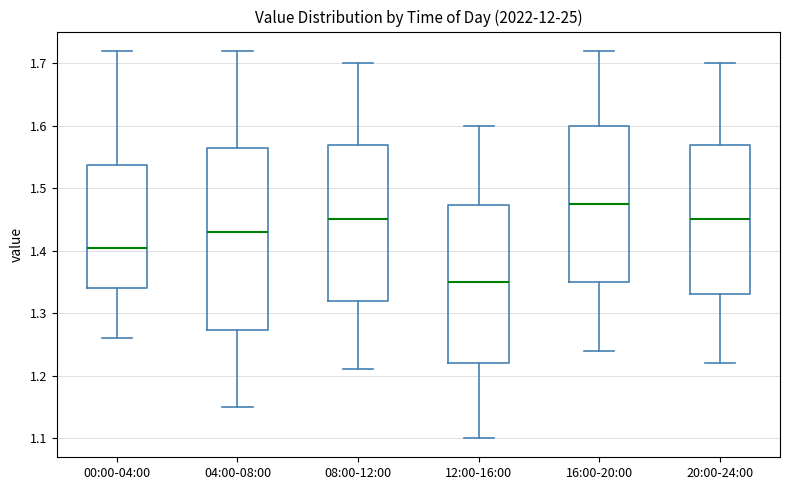

Which box's median line is the highest?

16:00-20:00